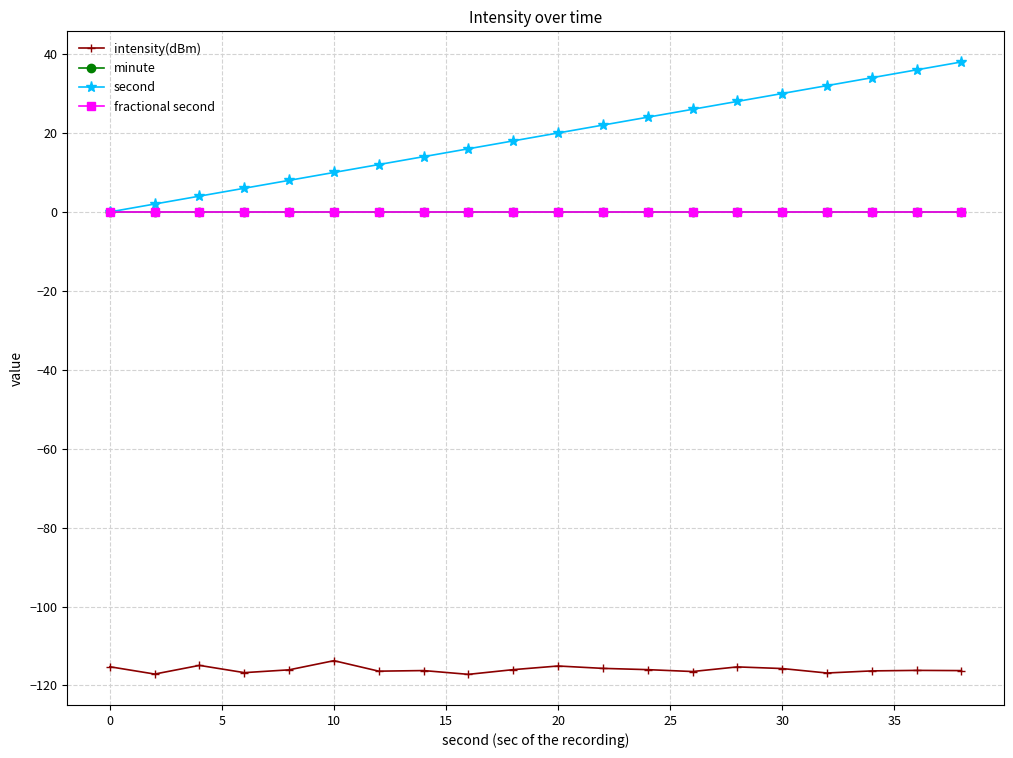

Which series has the largest total across all categories?

second